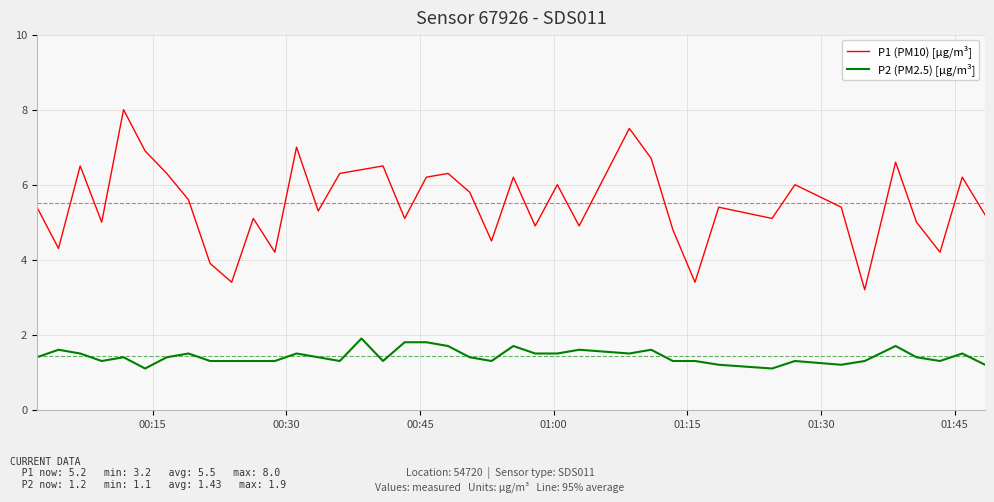

True or false: P2 (PM2.5) [µg/m³] and P1 (PM10) [µg/m³] cross at least once.

False